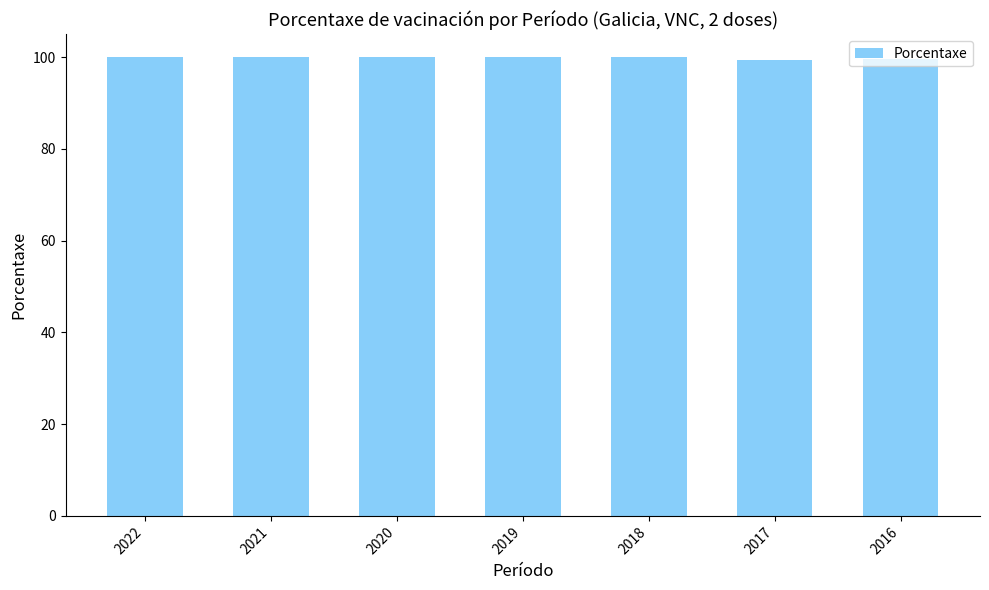

What is the value of the 5th bar from the left?

100.0